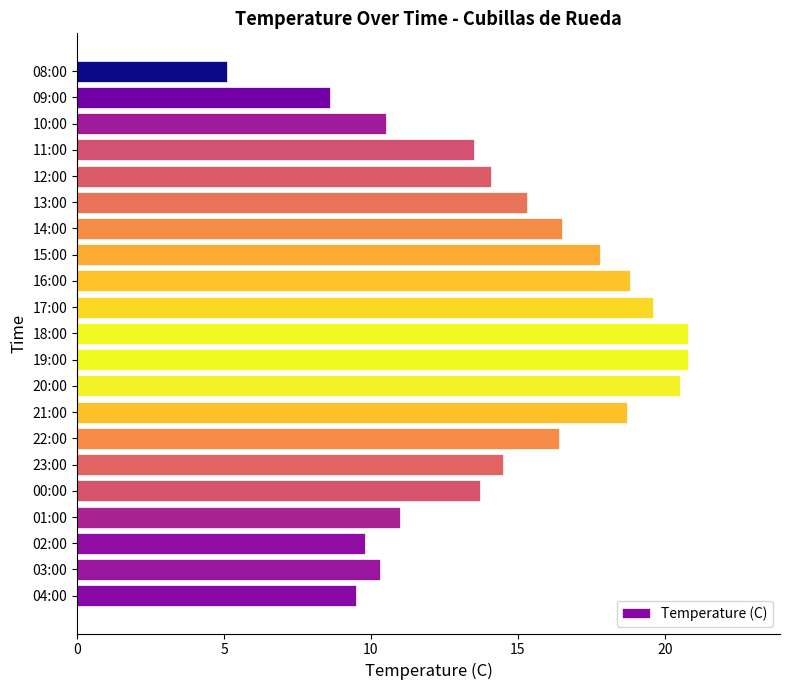

What is the ratio of the value at 19:00 to the value at 09:00?

2.4